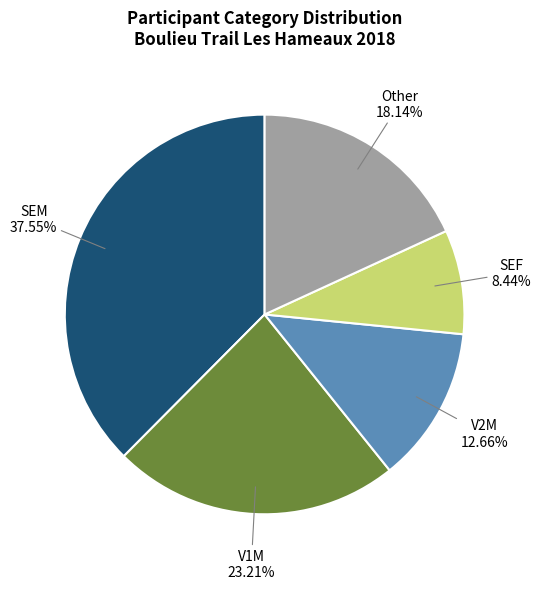

Which category has the smallest portion of the pie?

SEF